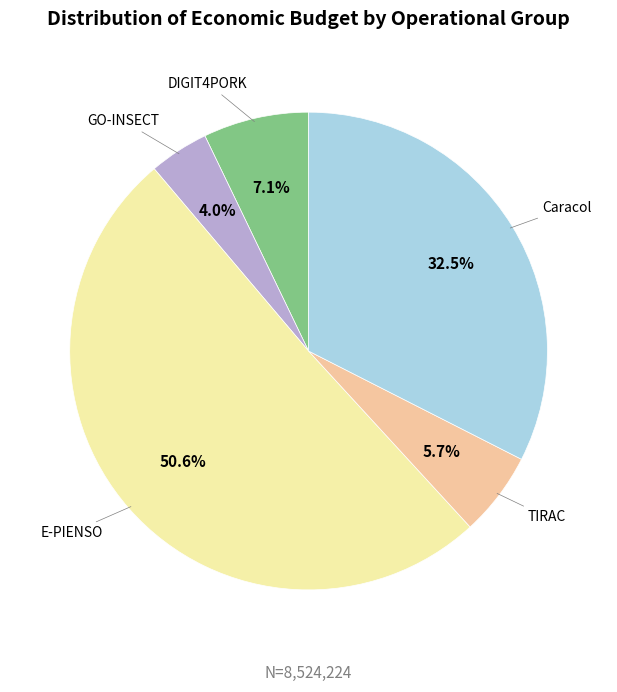

Is there any slice that represents more than half of the pie?

Yes